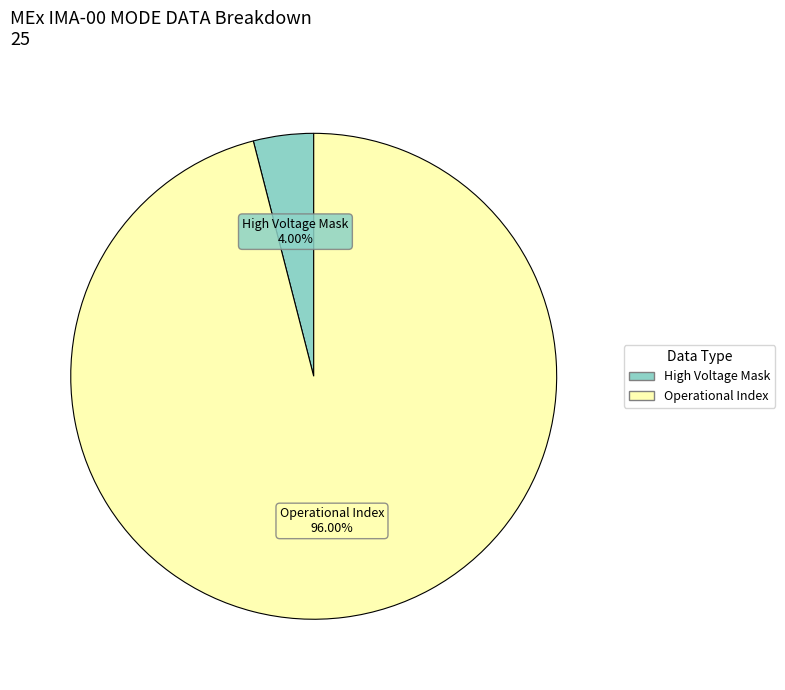

Rank the categories by value from lowest to highest.

High Voltage Mask, Operational Index